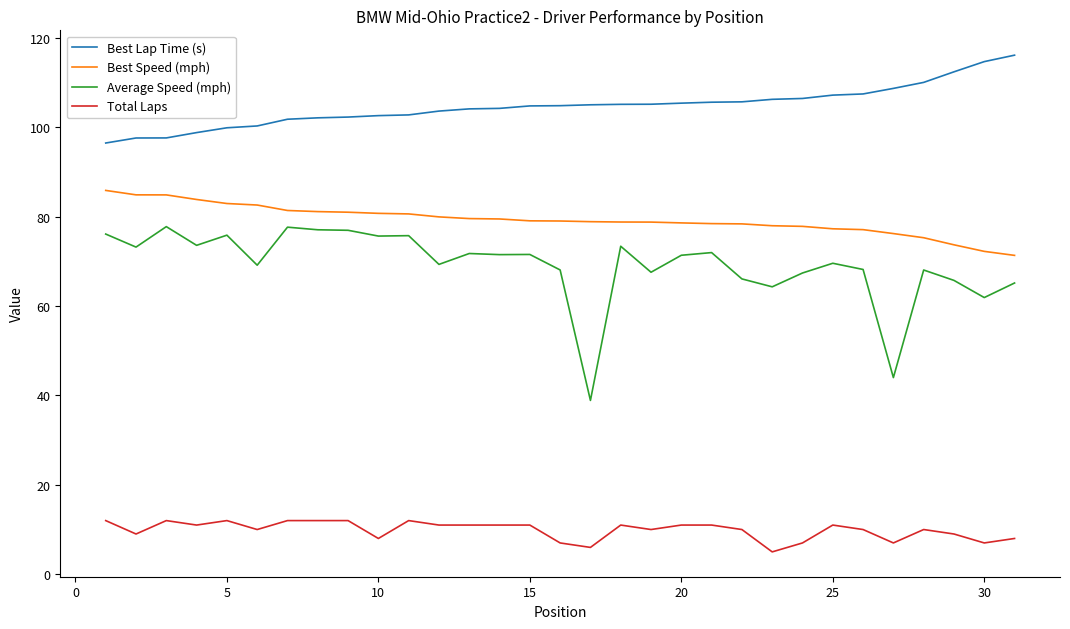

What is the smallest value displayed?

5.0